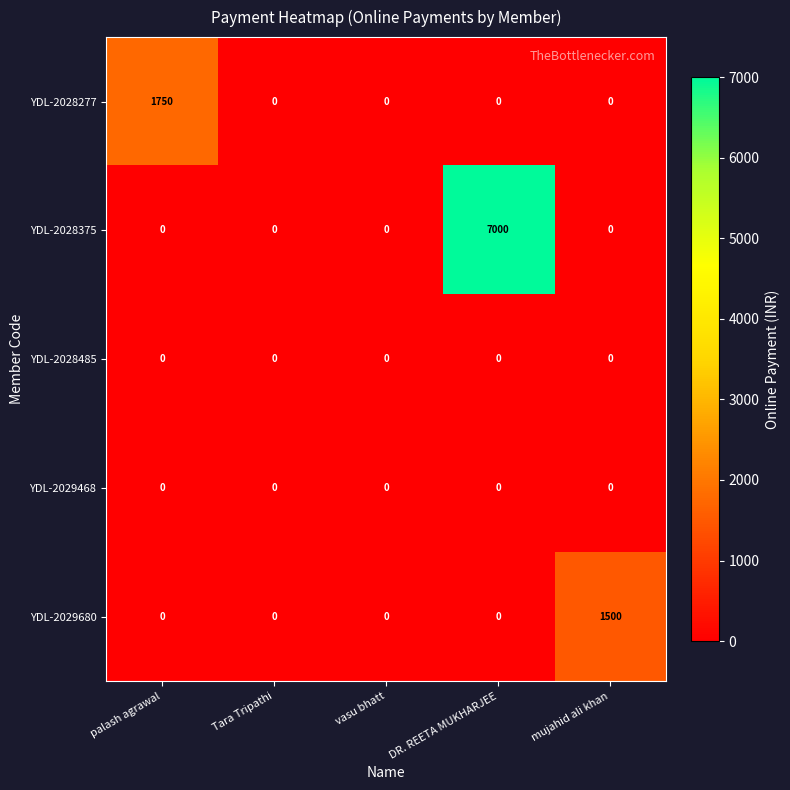

Count the number of data series in this chart.

5